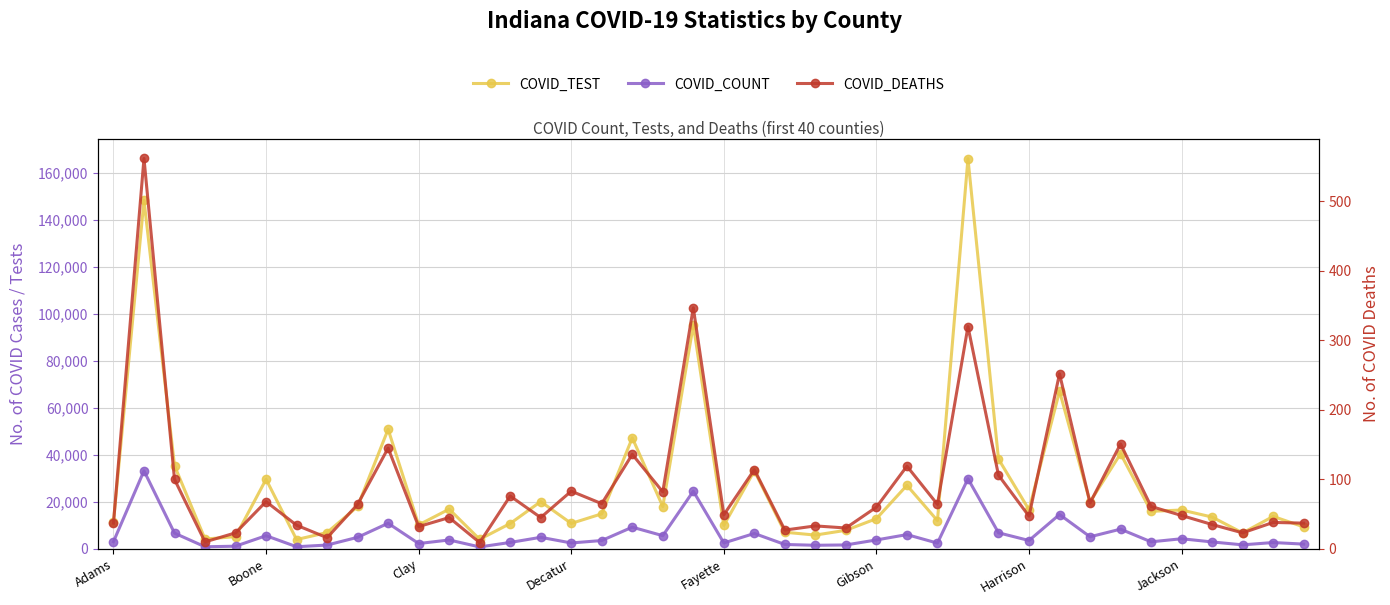

How many values in the COVID_COUNT series are below 3547?

20